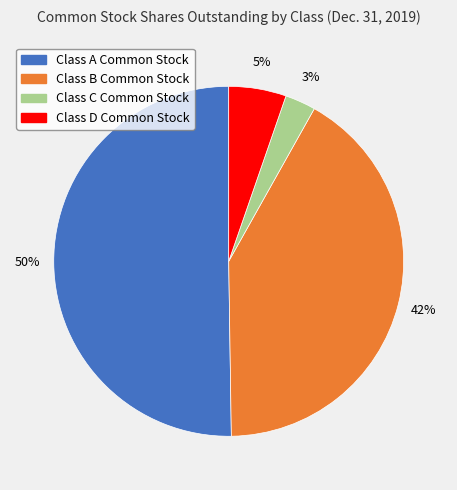

Is the sum of Class A Common Stock and Class B Common Stock greater than half?

Yes